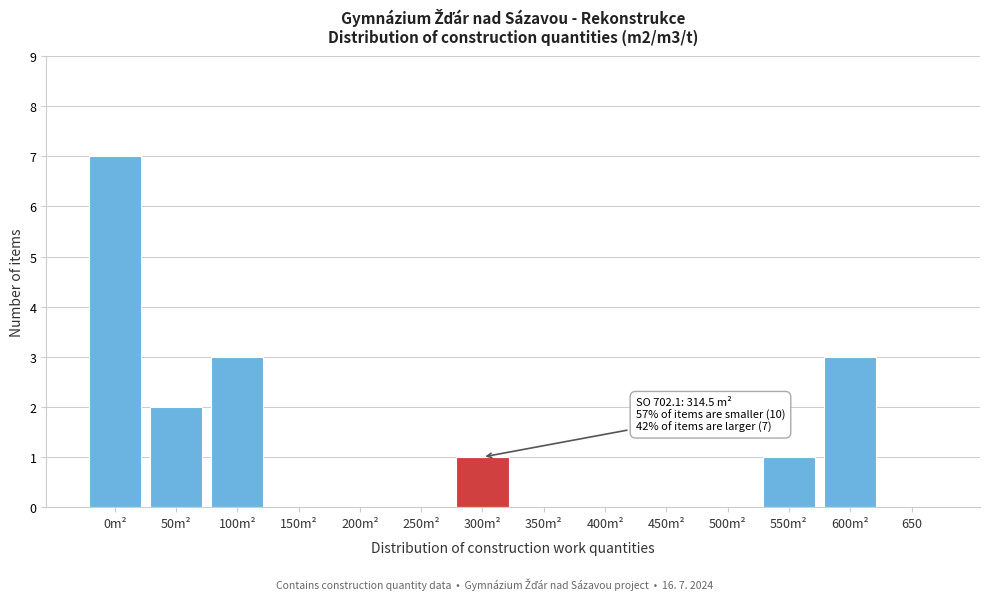

Reading left to right, transcribe all the data shown in this chart.

0m²=7	50m²=2	100m²=3	150m²=0	200m²=0	250m²=0	300m²=1	350m²=0	400m²=0	450m²=0	500m²=0	550m²=1	600m²=3	650=0